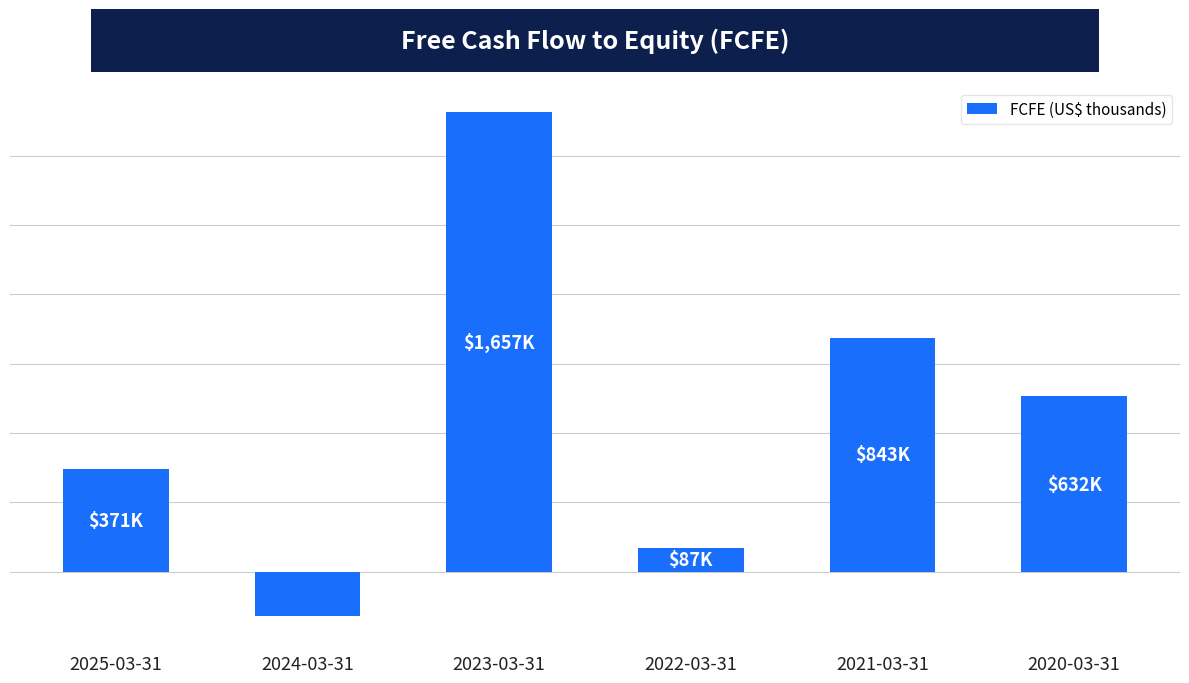

Are the bars grouped side by side (vs. stacked)?

No